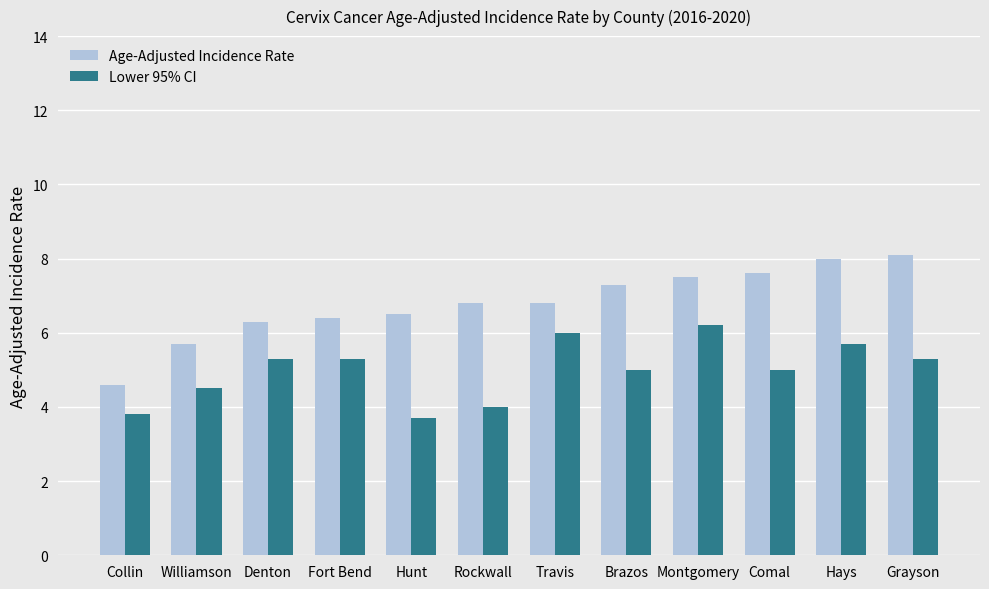

True or false: Age-Adjusted Incidence Rate has a value of 4.4 at Hunt.

False